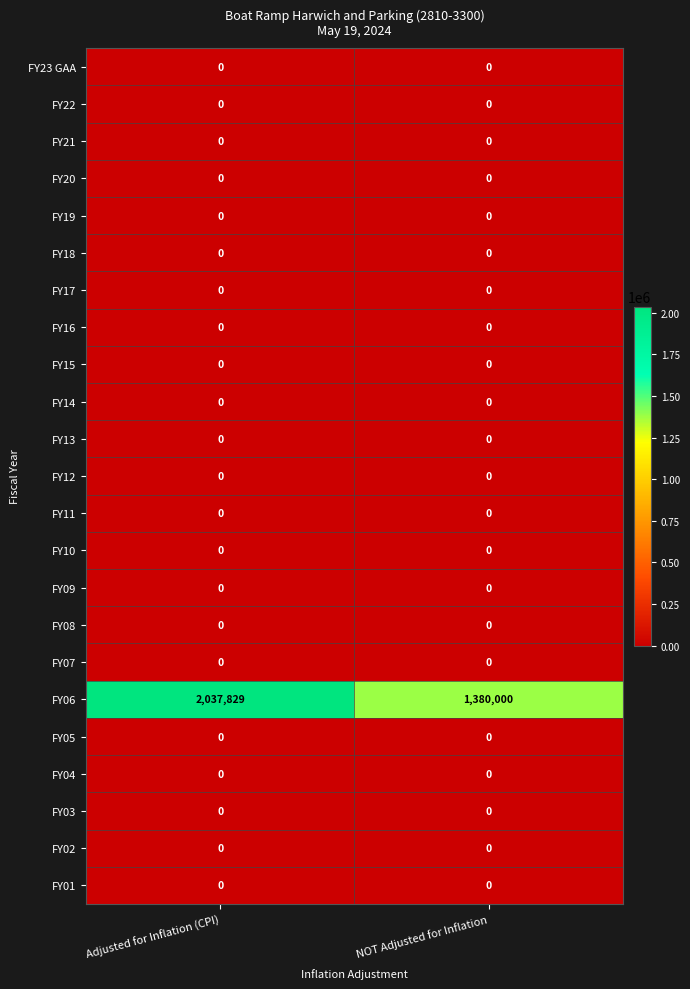

Which label corresponds to the largest value in the chart?

Adjusted for Inflation (CPI)